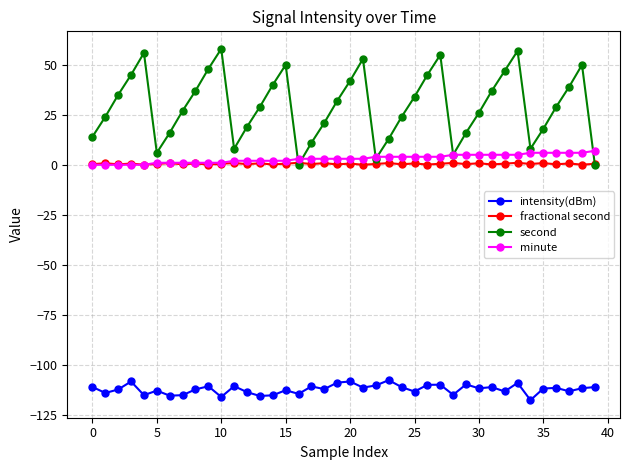

Count the number of data series in this chart.

4